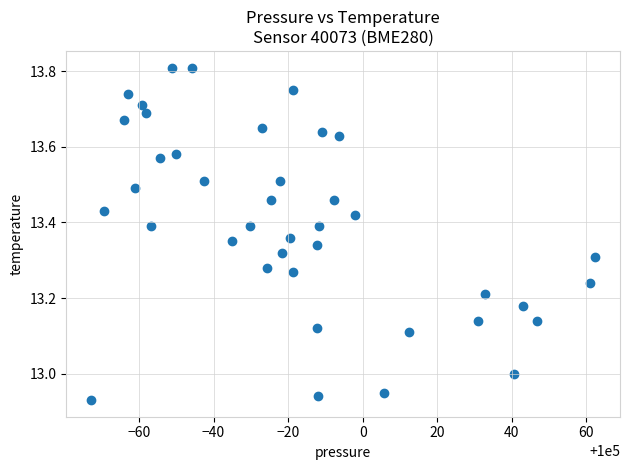

What is the range of X values (max minus min)?

135.0